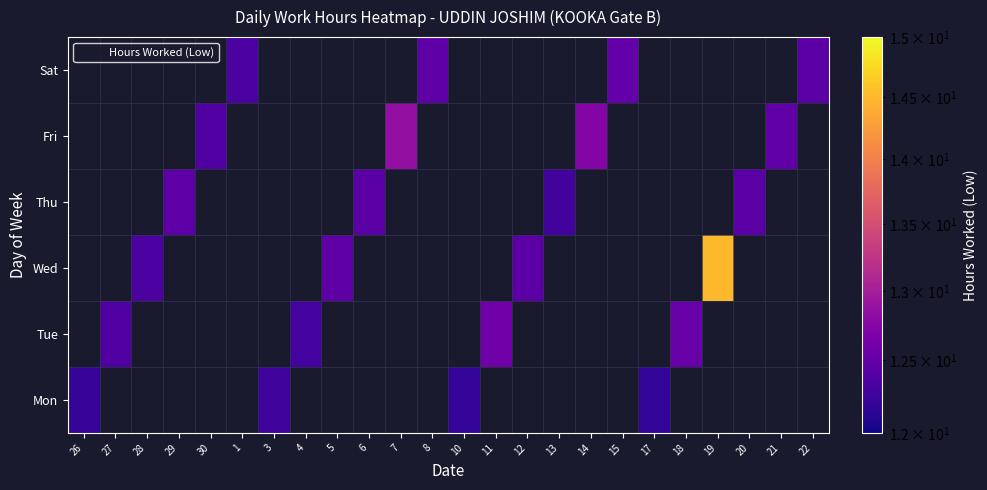

True or false: Sat has a value of 5.6 at 8.

False